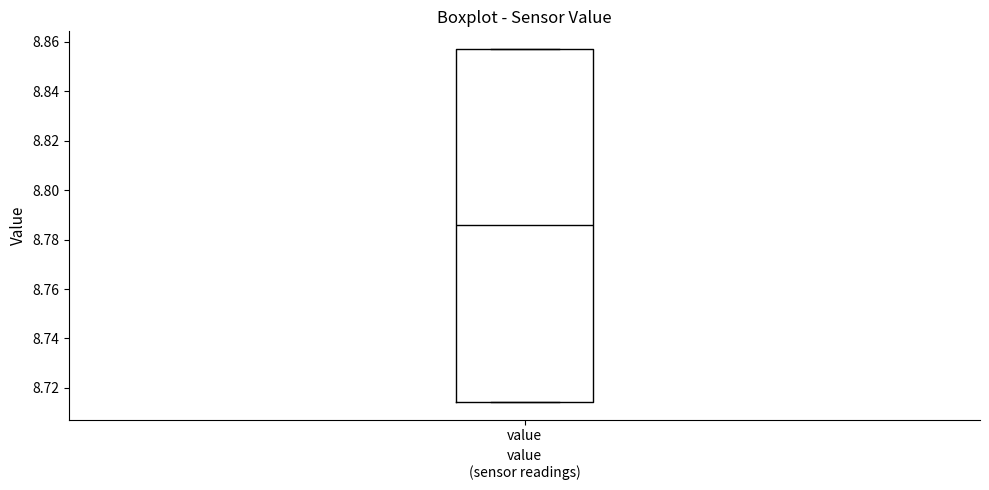

Read this box plot against the y-axis: the position of the median line, the range covered by the box, and the ends of both whiskers. The values are not printed on the chart, so give them approximately, as read against the axis.

median 8.786, box 8.714 to 8.858, whiskers 8.714 to 8.858